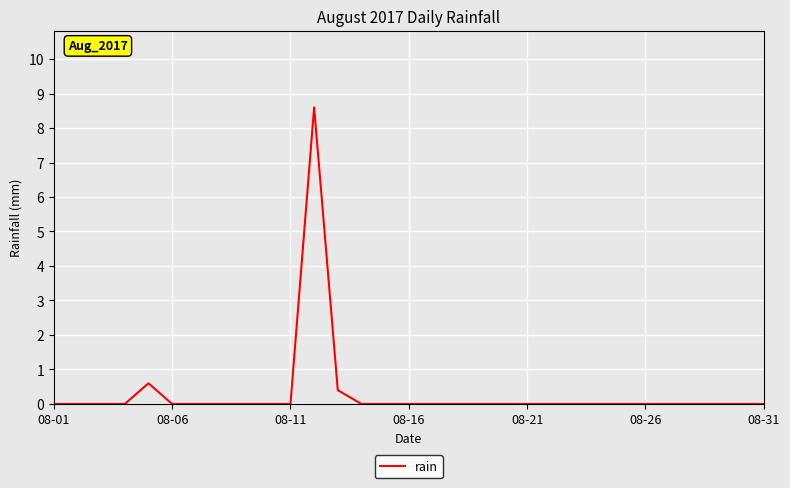

What is the difference between the maximum and minimum values?

8.6